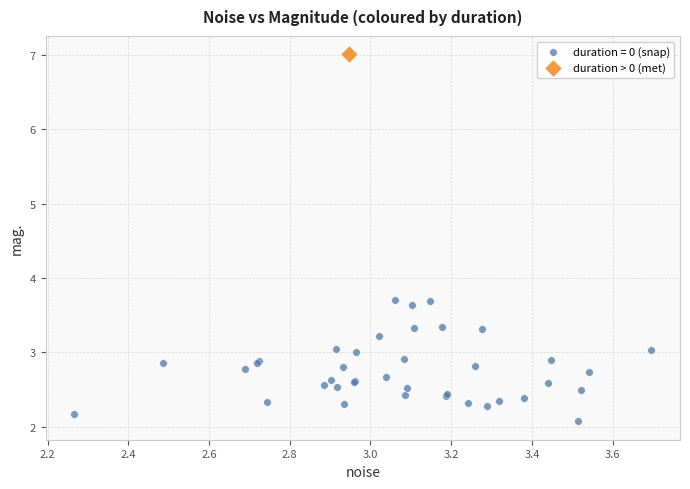

Which series reaches the minimum Y coordinate?

duration = 0 (snap)